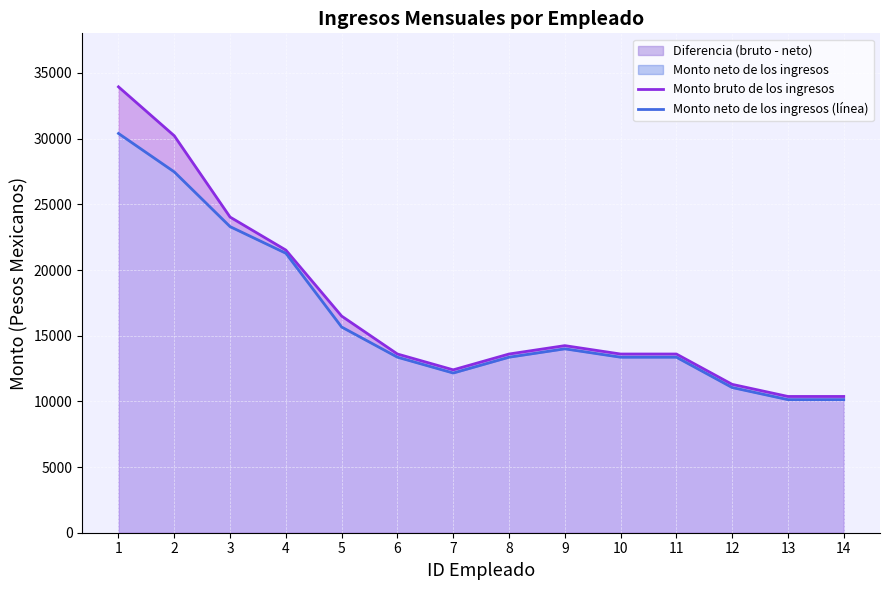

At which category does Monto bruto de los ingresos reach its first local peak?

9